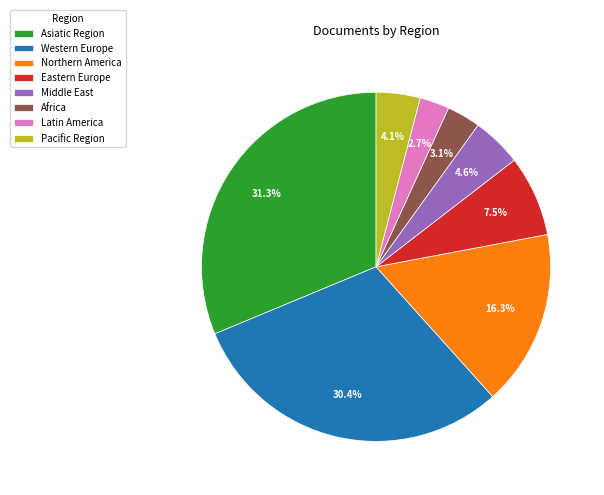

Which category has the biggest portion of the pie?

Asiatic Region